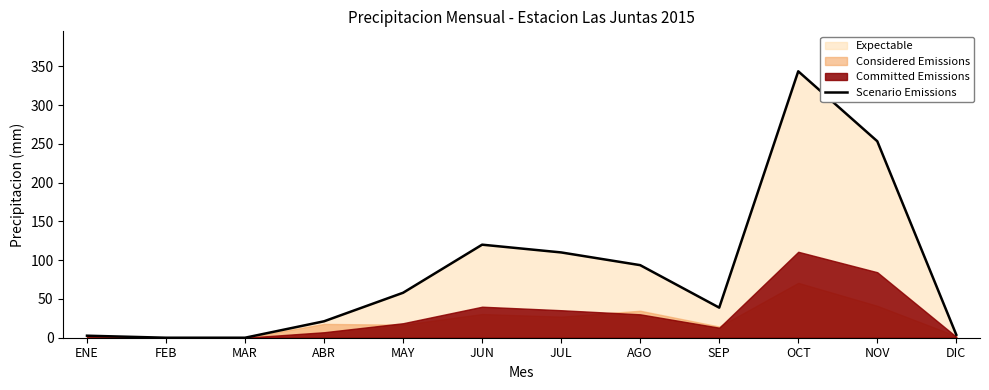

True or false: the data shows 111.0 at MAR.

False